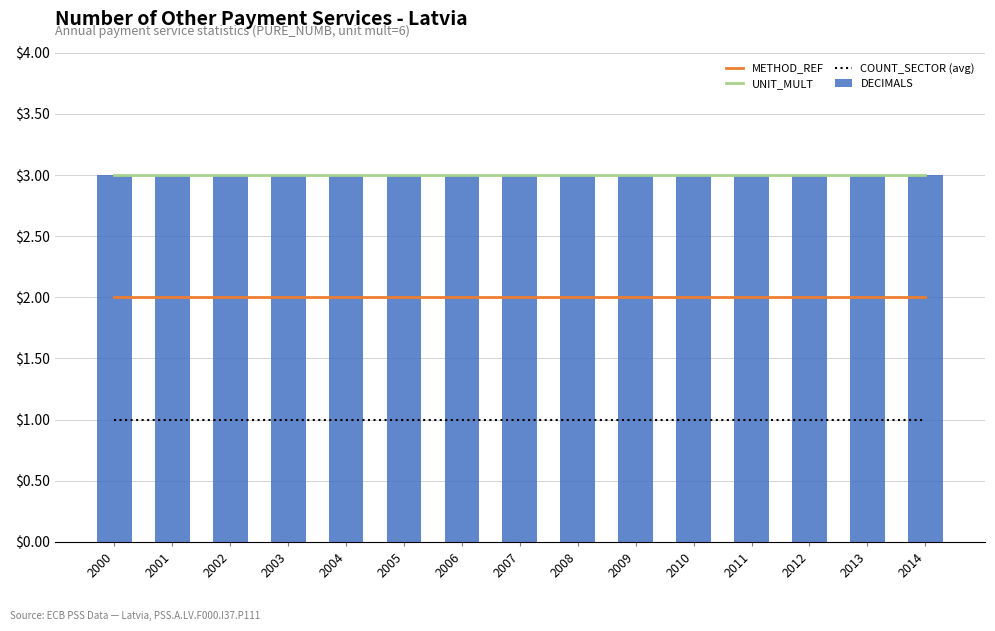

Which has a higher value, 2012 or 2003?

2012